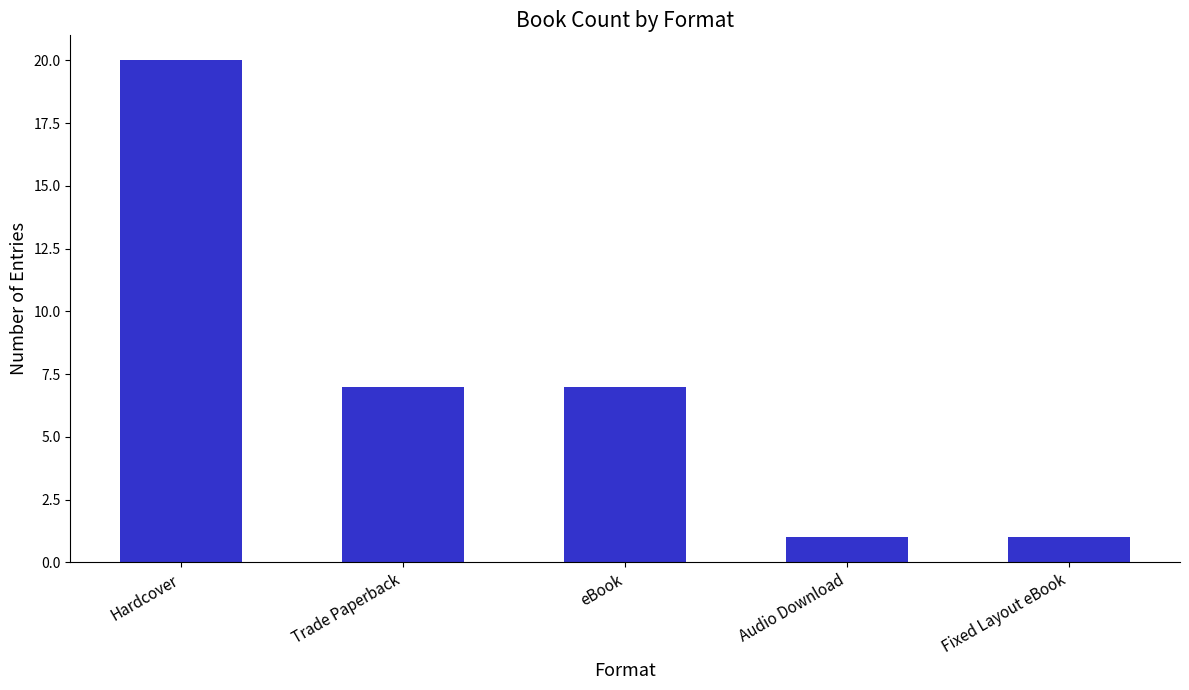

At which label does the data first exceed 7?

Hardcover